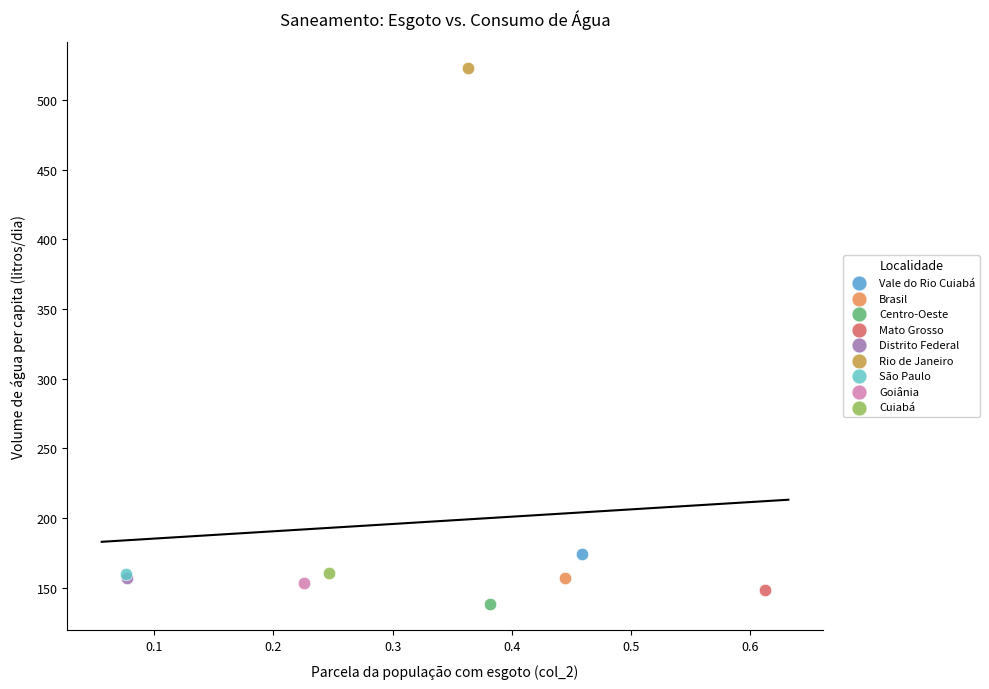

What are all the series names shown in the legend?

Vale do Rio Cuiabá, Brasil, Centro-Oeste, Mato Grosso, Distrito Federal, Rio de Janeiro, São Paulo, Goiânia, Cuiabá